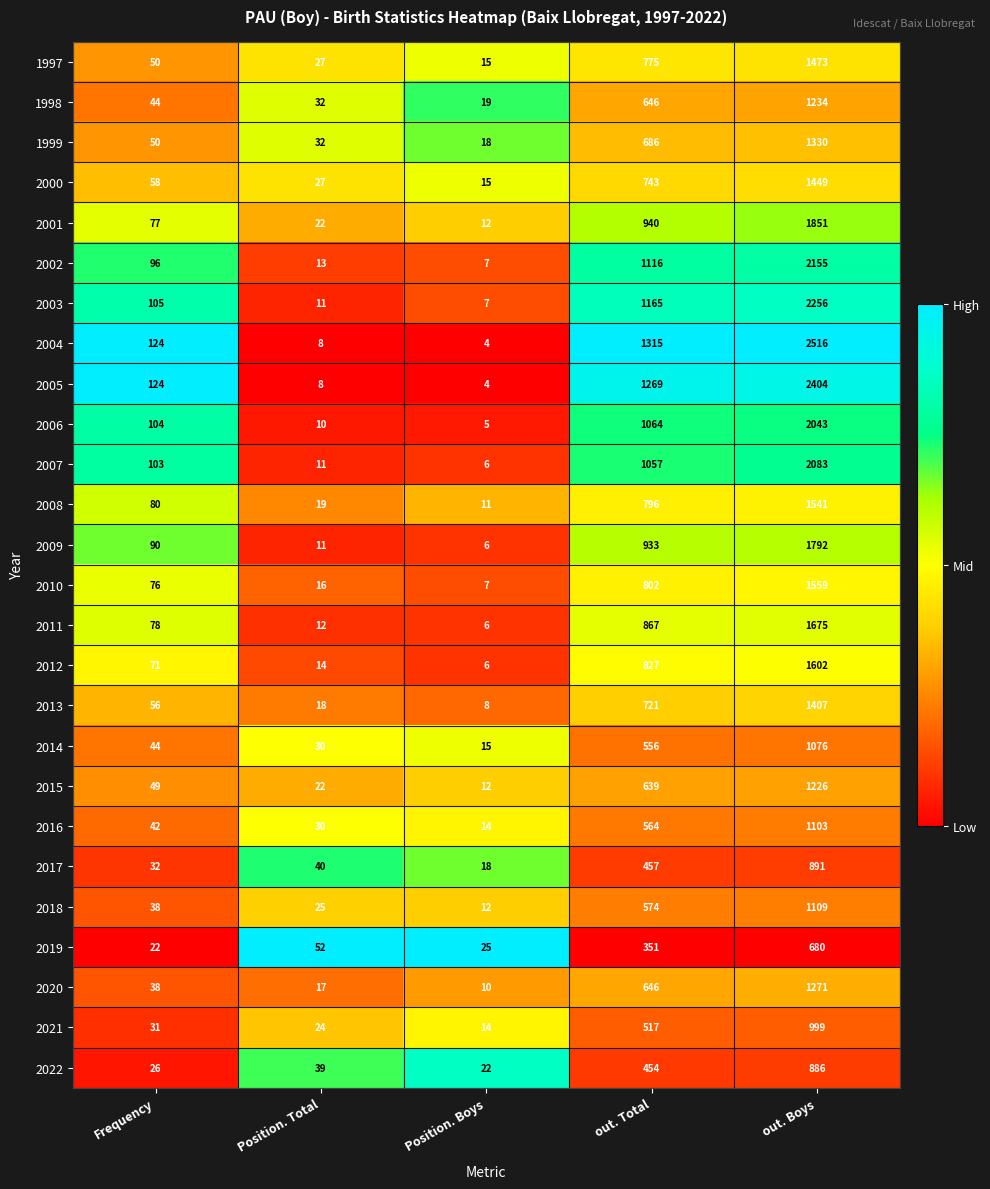

What is the highest value of the 2000 series?

1449